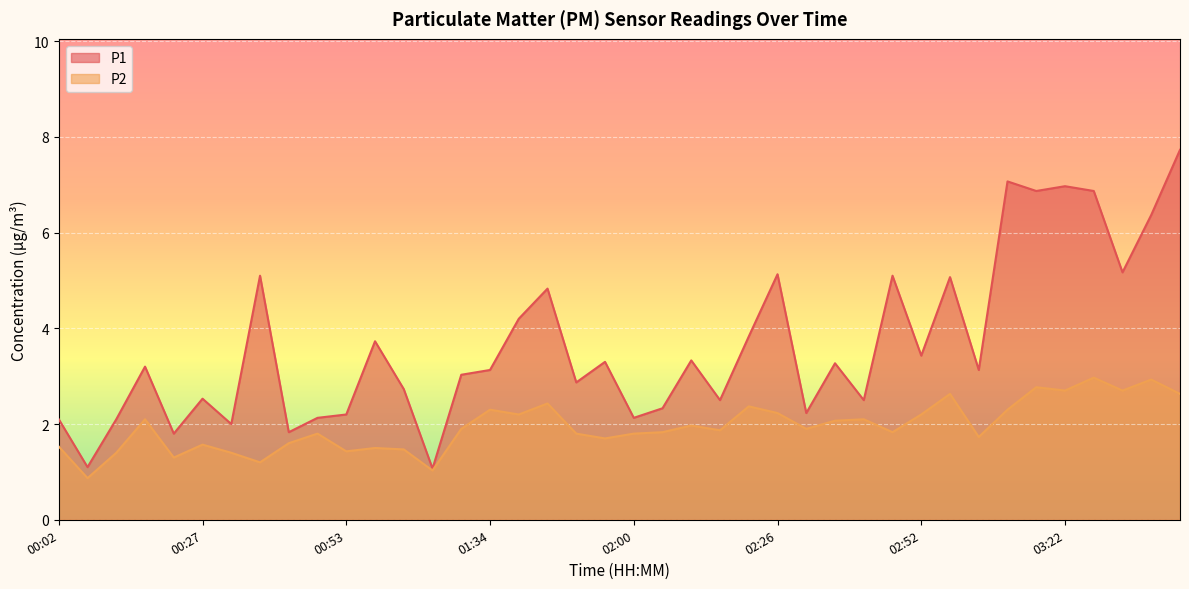

What is the difference between the highest and lowest values at 02:31?

0.3